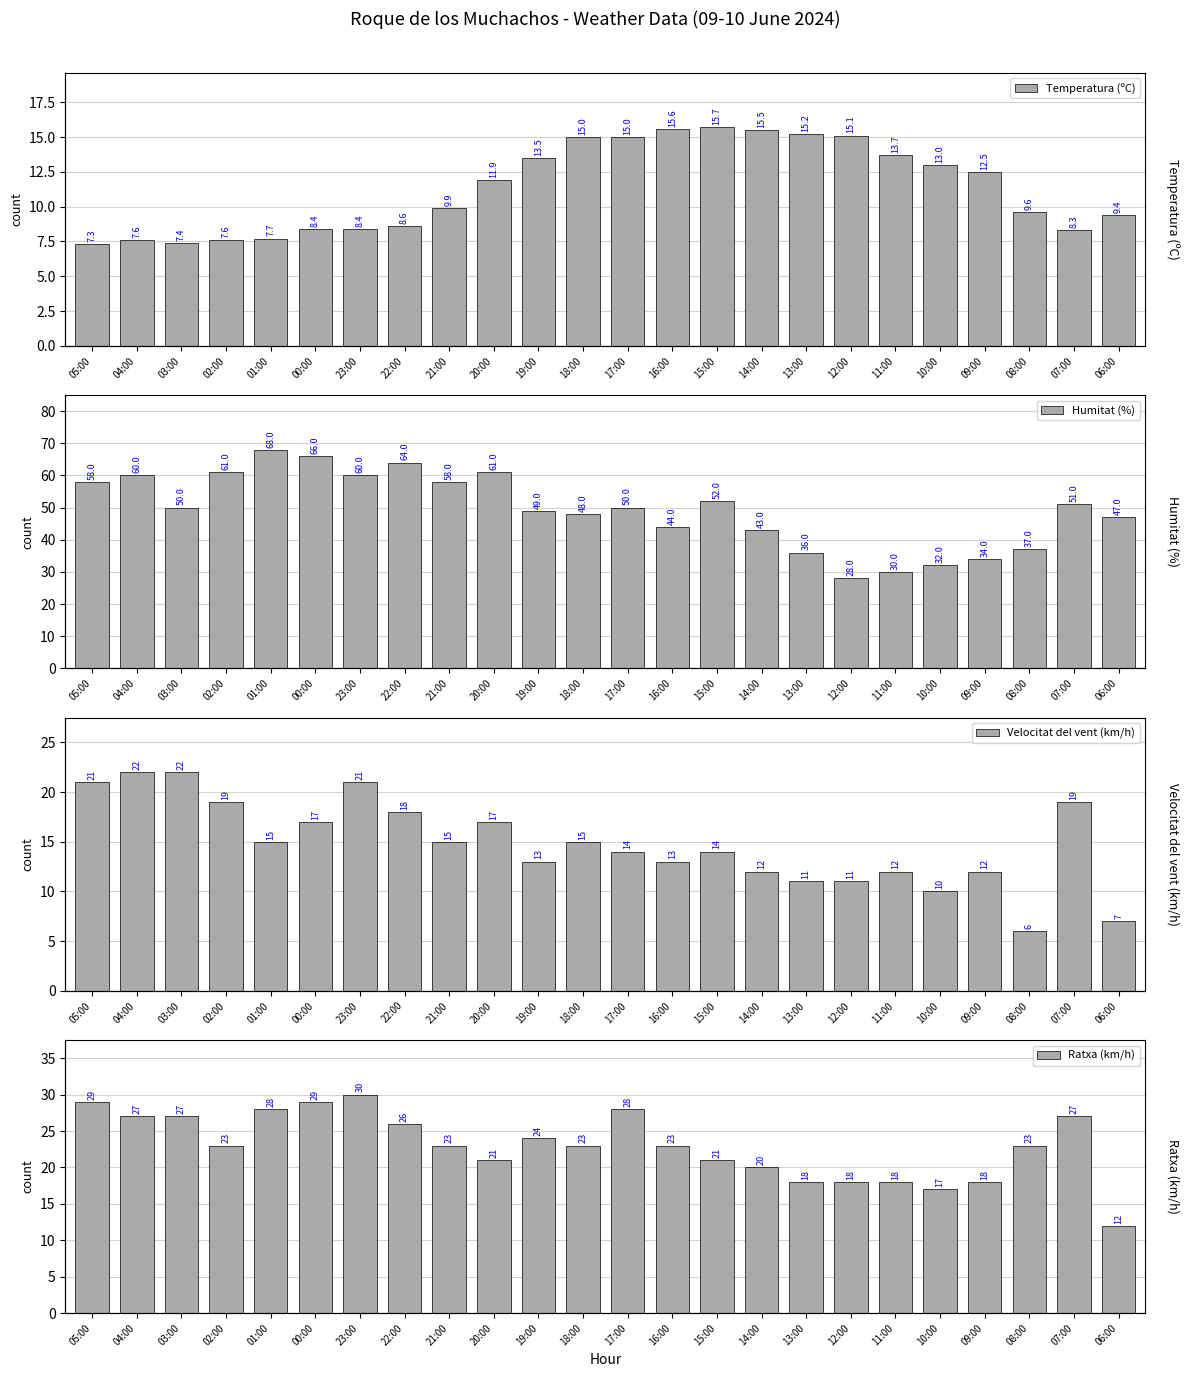

Count the number of categories in the chart.

24